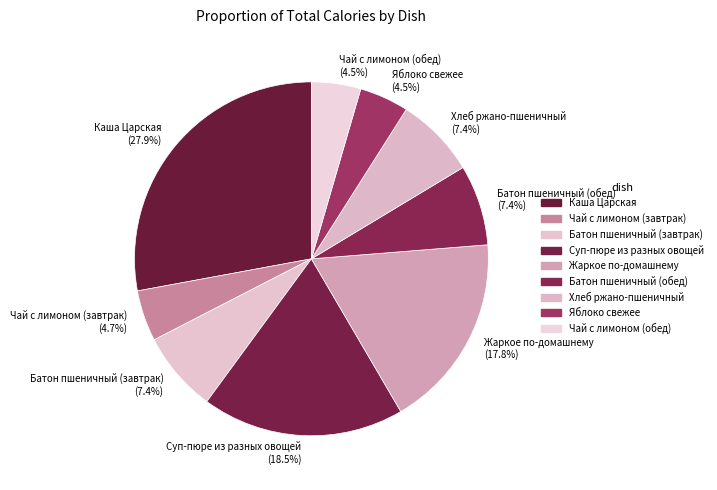

Approximately how many times larger is the value at Суп-пюре из разных овощей (18.5%) compared to Батон пшеничный (обед) (7.4%)?

2.5